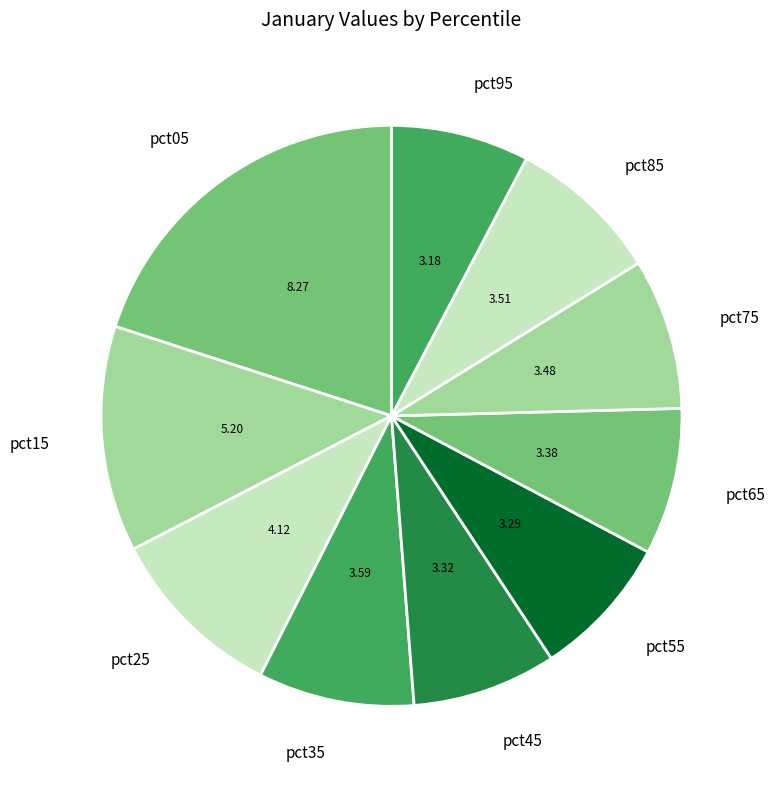

Is there a majority slice in this chart?

No